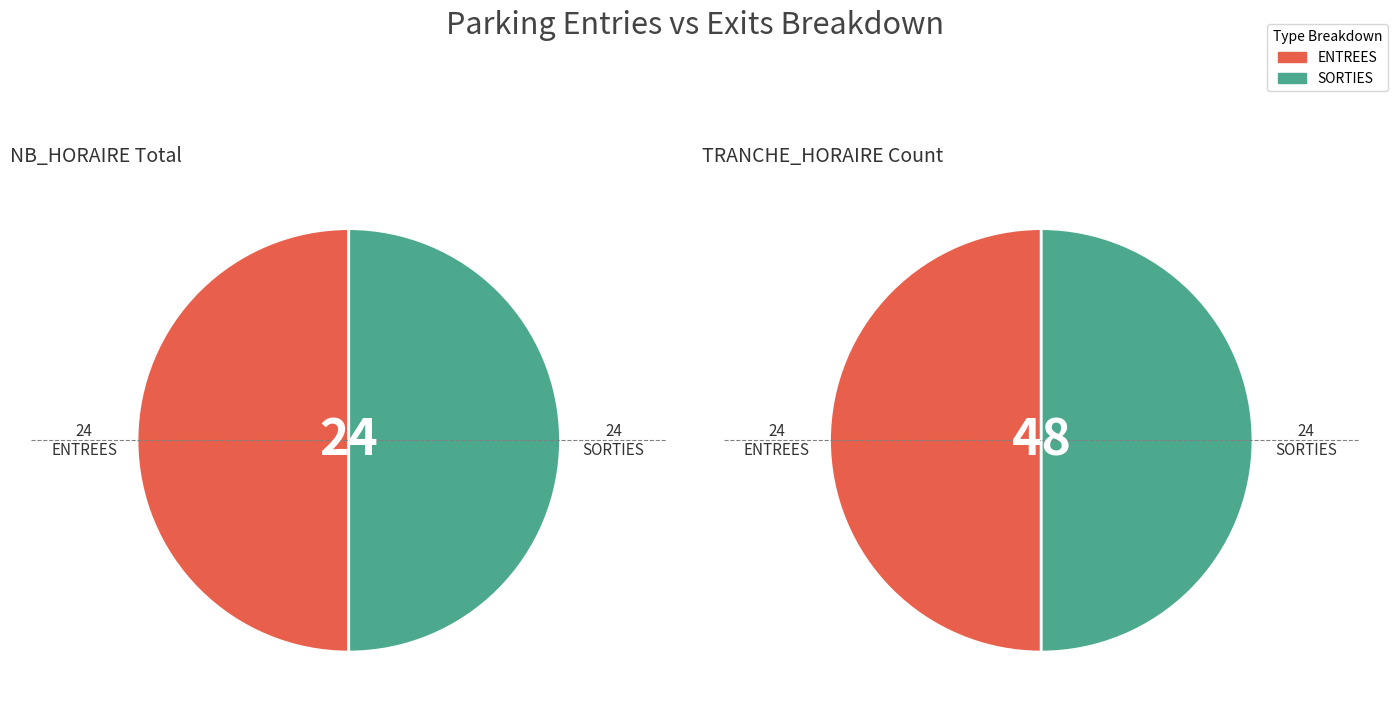

The SORTIES slice represents 10% of the pie. True or false?

False